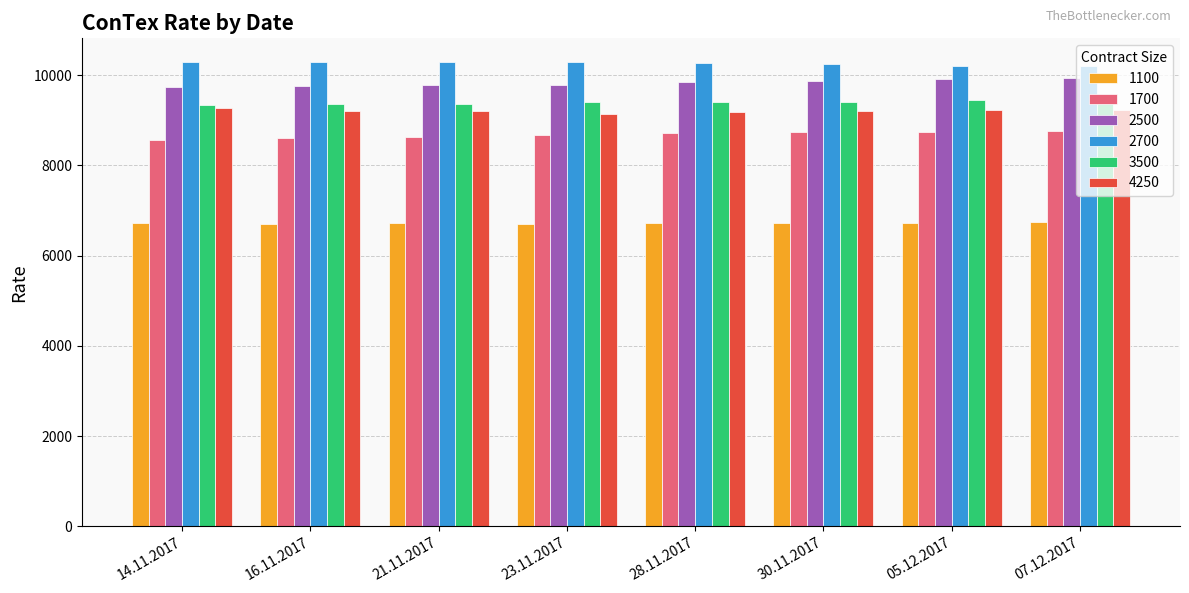

At how many categories does at least one series exceed 8514?

8